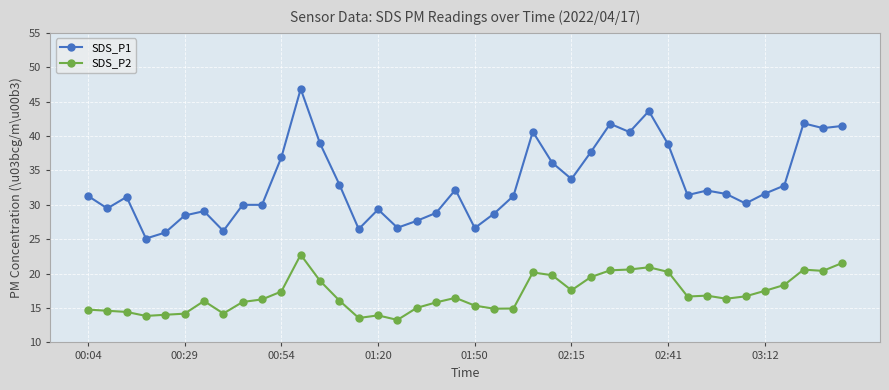

True or false: SDS_P1 and SDS_P2 intersect in this chart.

False